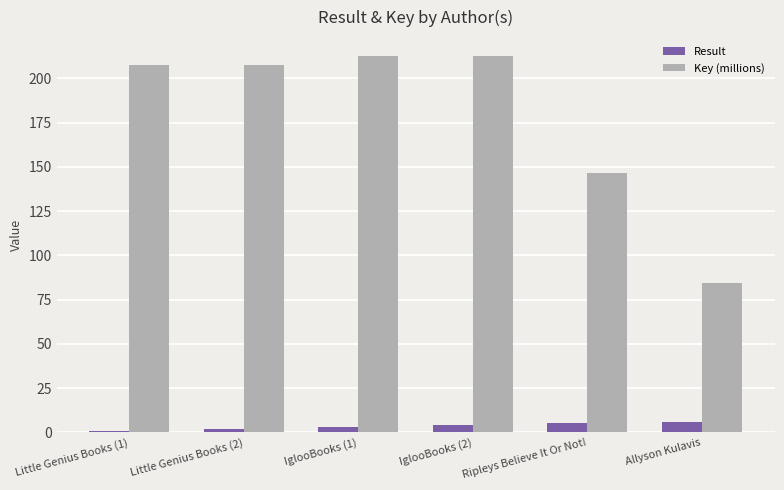

What is the minimum value for Key (millions)?

84.2